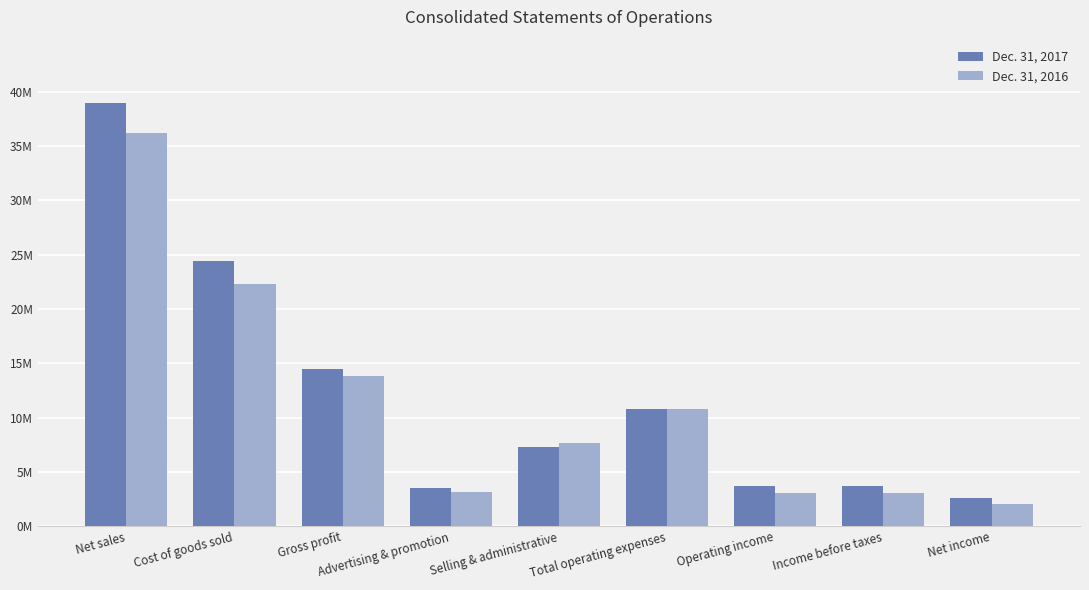

At how many categories does at least one series exceed 16129045?

2